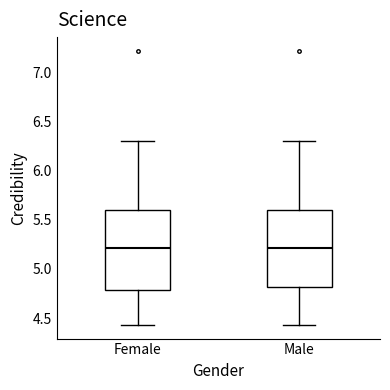

Reading left to right, read every box against the y-axis: the position of its median line, the range the box covers, and the ends of its whiskers. The values are not printed on the chart, so give them approximately, as read against the axis.

Female: median 5.20, box 4.80 to 5.60, whiskers 4.45 to 6.30
Male: median 5.20, box 4.80 to 5.60, whiskers 4.45 to 6.30